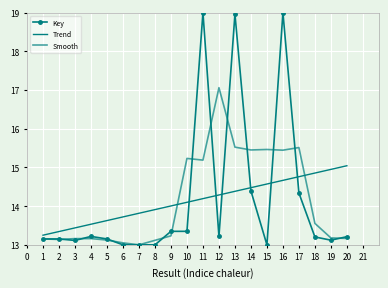

Which series has the largest total across all categories?

Trend